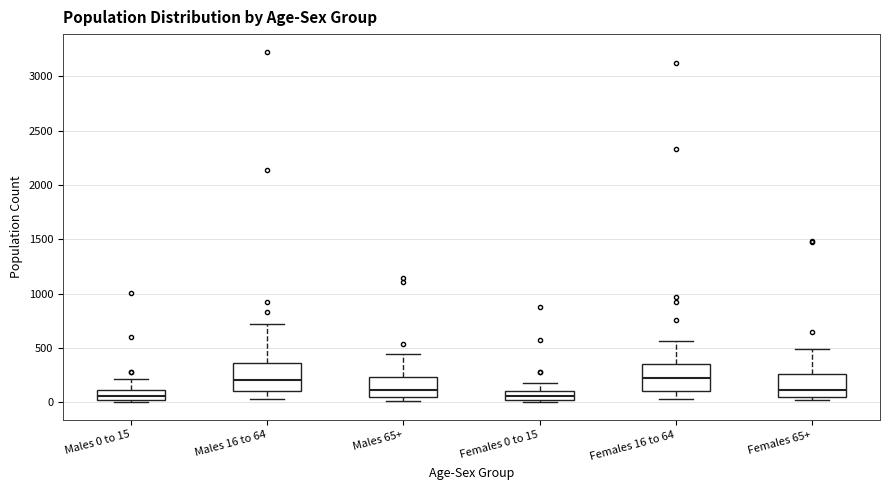

Reading left to right, transcribe this box plot: for each box, give where its median line is, the range the box spans, and where its two whiskers end, as read against the y-axis. The values are not printed on the chart, so give them approximately, as read against the axis.

Males 0 to 15: median 50, box 0 to 100, whiskers 0 (just below the box's lower edge) to 200
Males 16 to 64: median 200, box 100 to 350, whiskers 50 to 700
Males 65+: median 100, box 50 to 250, whiskers 0 to 450
Females 0 to 15: median 50, box 0 to 100, whiskers 0 (just below the box's lower edge) to 150
Females 16 to 64: median 200, box 100 to 350, whiskers 50 to 550
Females 65+: median 100, box 50 to 250, whiskers 0 to 500